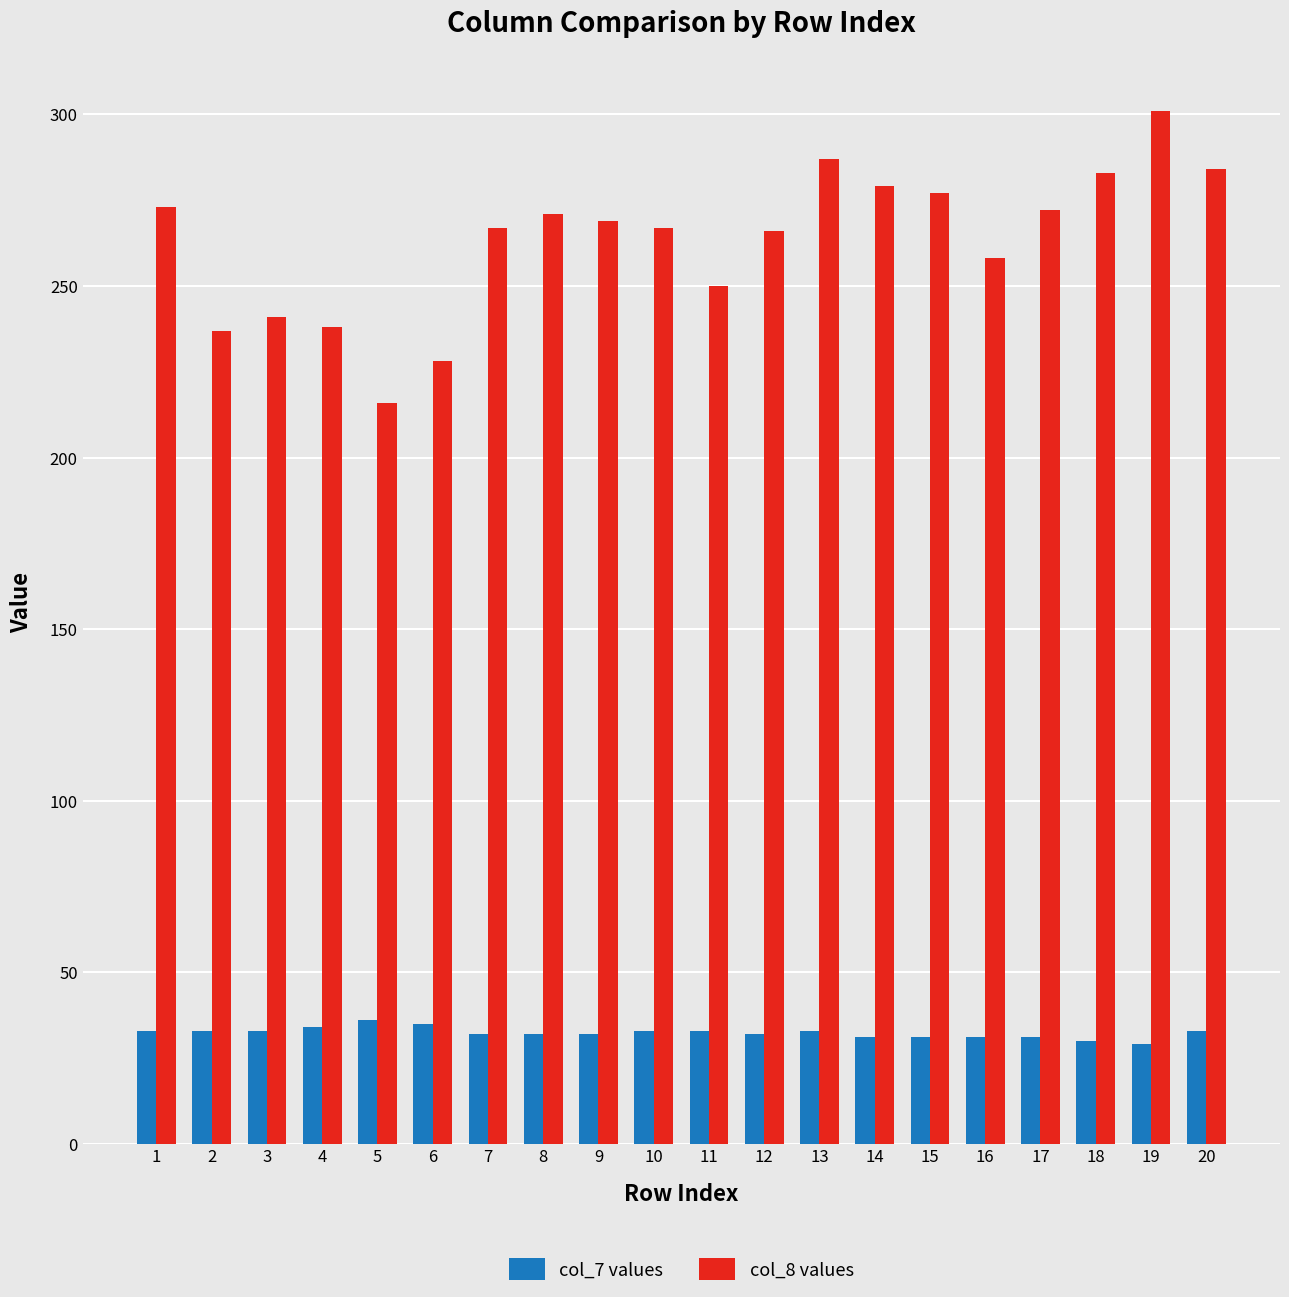

Count the number of categories in the chart.

20